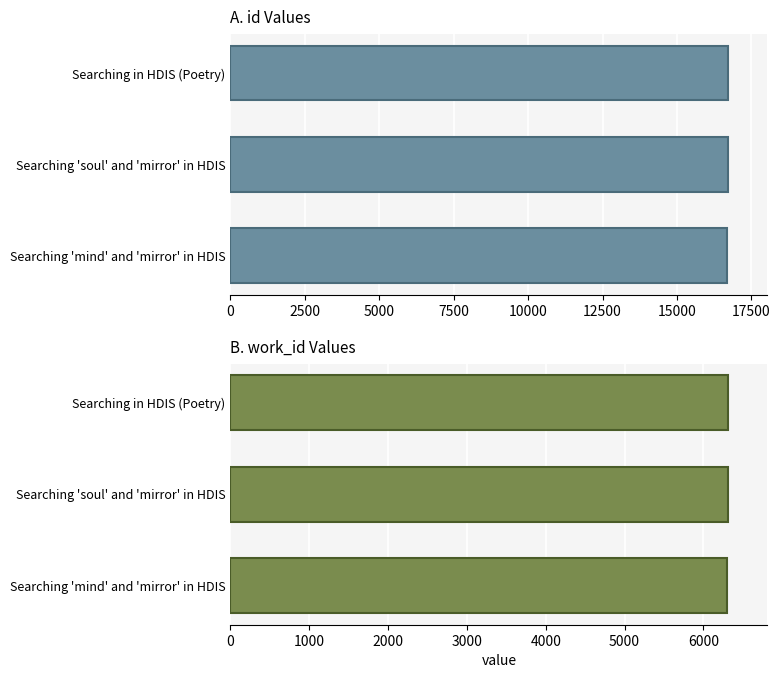

What is the difference between the second highest and minimum values in the work_id series?

2